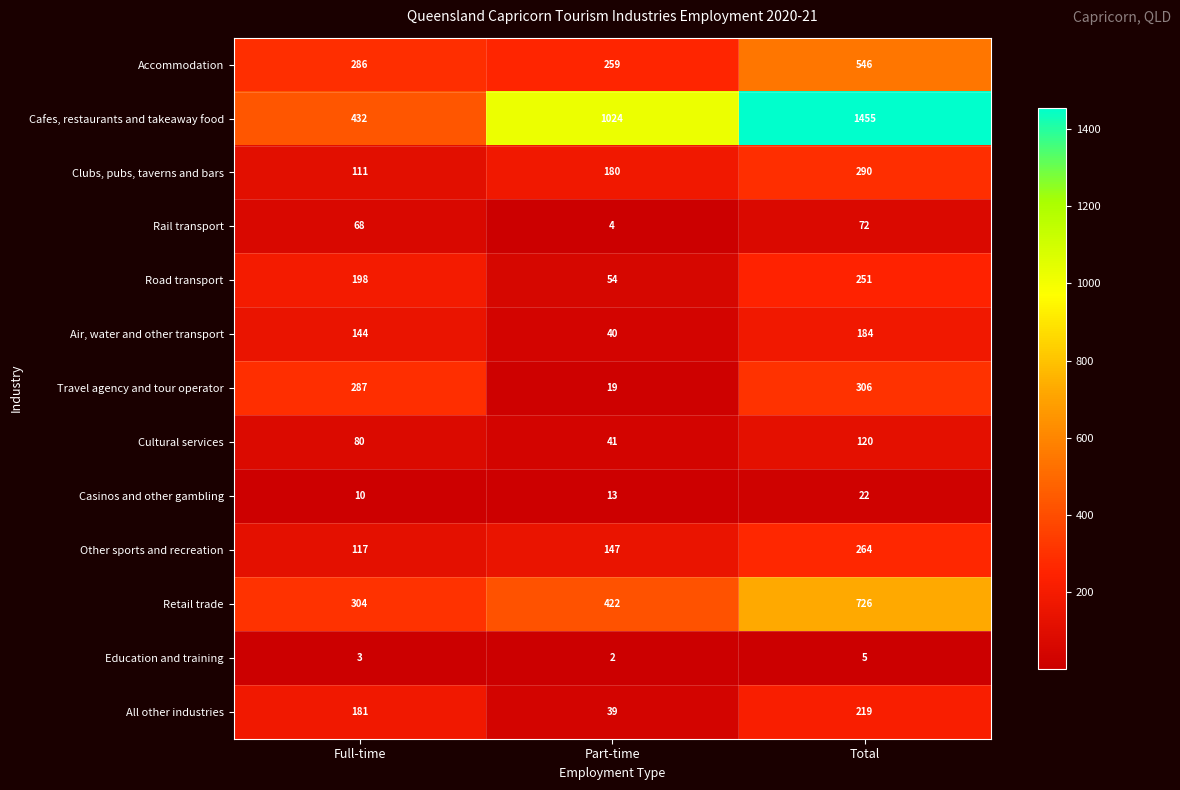

Is it true that All other industries equals 13 at Part-time?

False